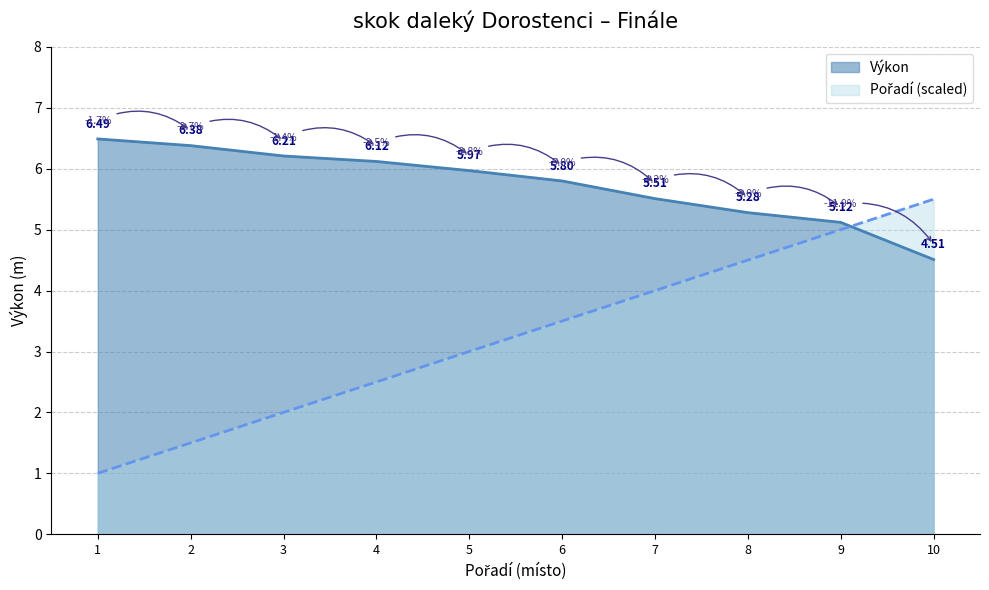

What are all the series names shown in the legend?

Pořadí, Výkon